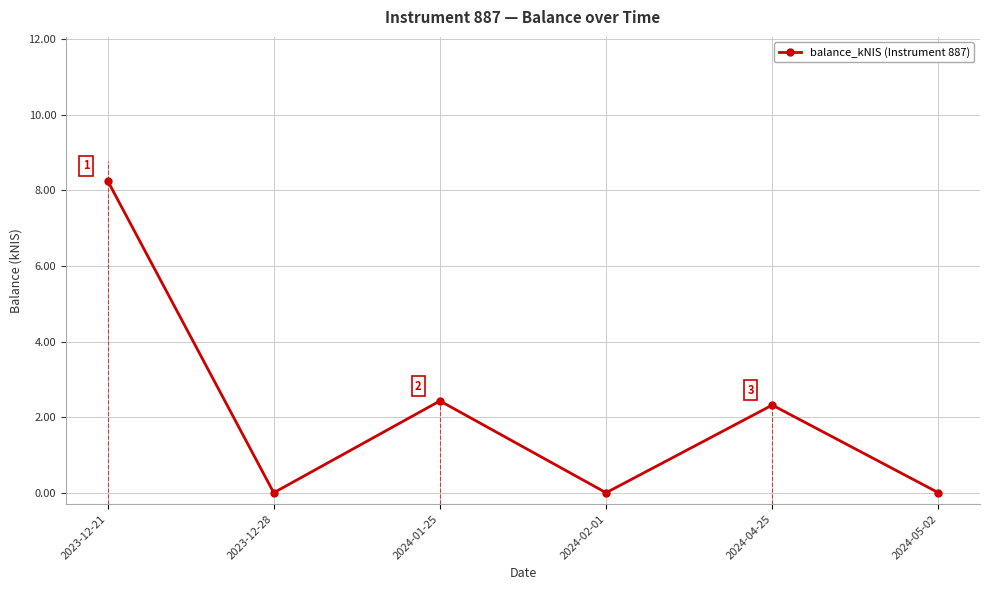

How many lines are shown in the chart?

1